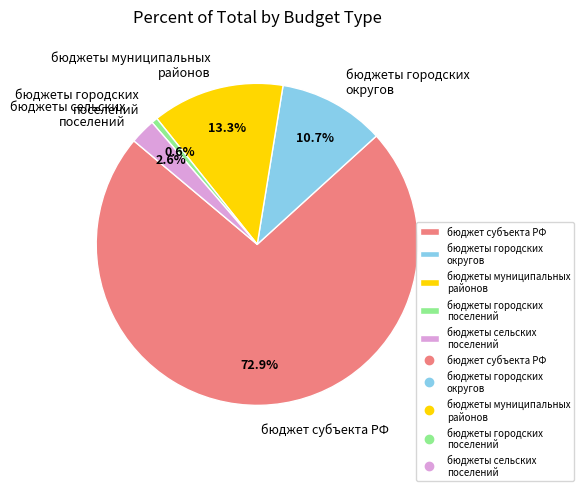

How many slices are in this pie chart?

5